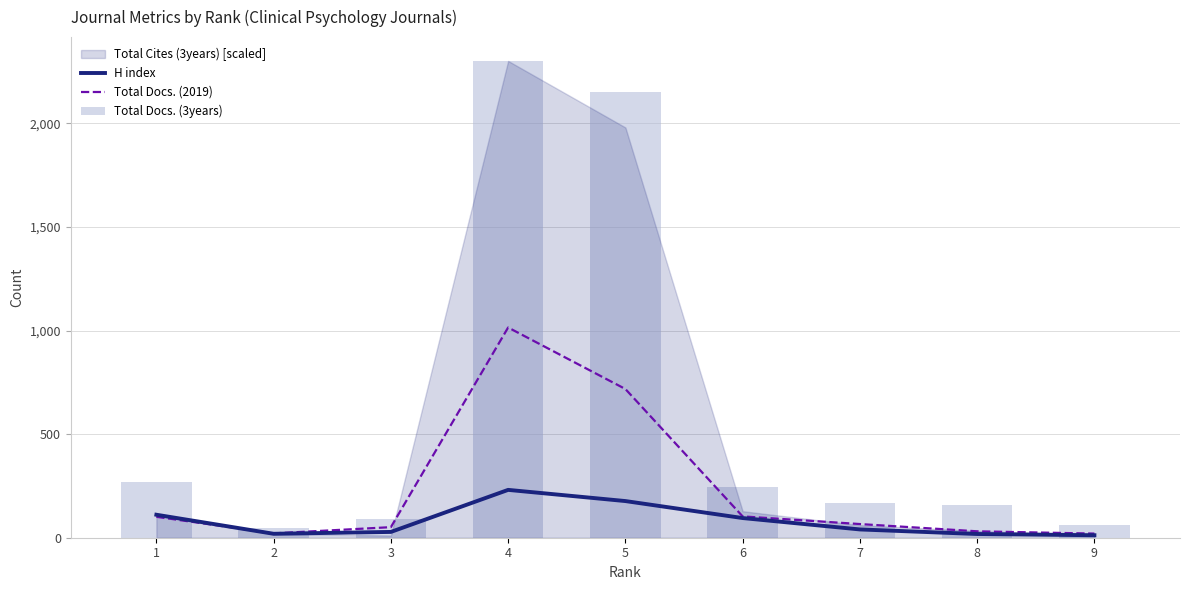

Does the chart contain any negative values?

No